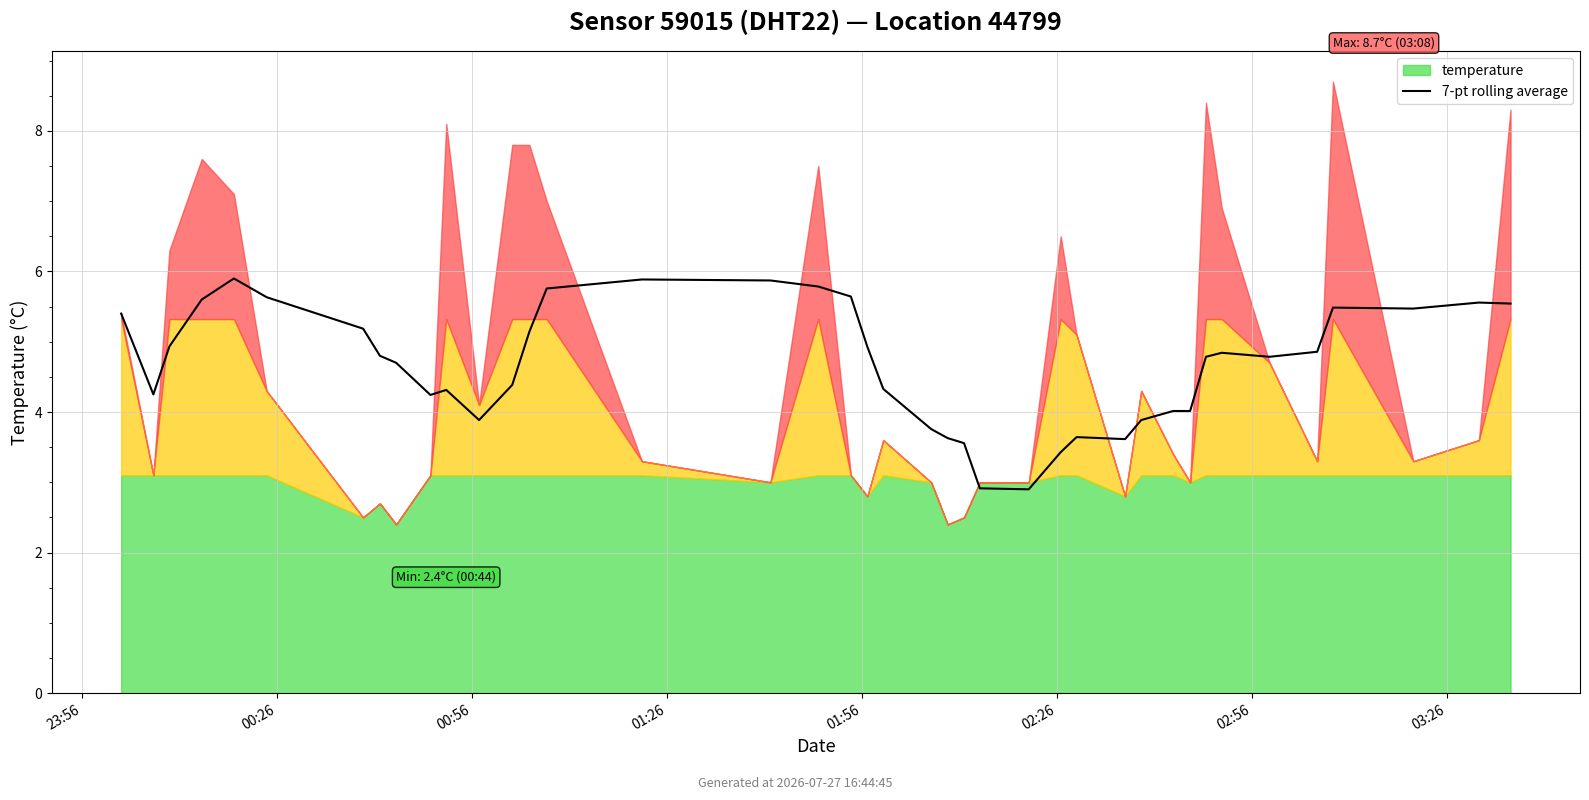

Approximately how many times larger is the value at 26 compared to 12?

0.8